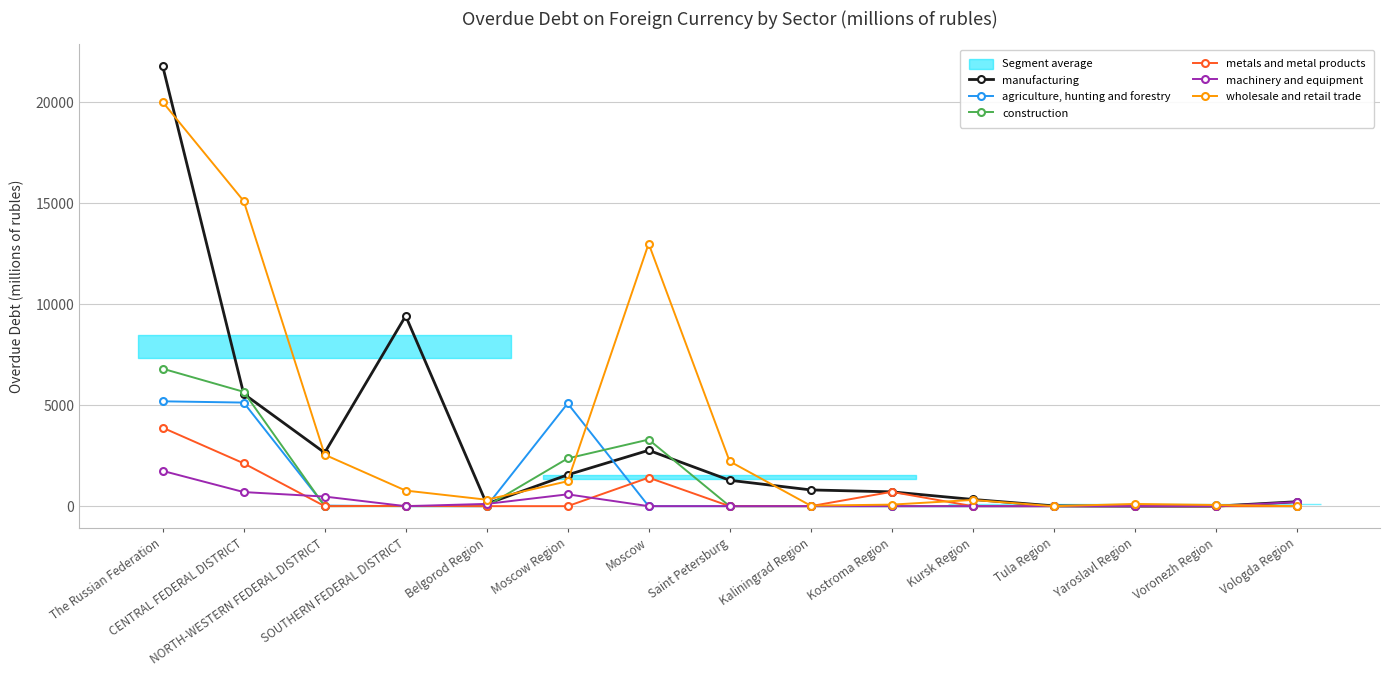

Reading left to right, what are all the values shown in this chart?

manufacturing: The Russian Federation=21793	CENTRAL FEDERAL DISTRICT=5563	NORTH-WESTERN FEDERAL DISTRICT=2645	SOUTHERN FEDERAL DISTRICT=9422	Belgorod Region=112	Moscow Region=1553	Moscow=2767	Saint Petersburg=1283	Kaliningrad Region=805	Kostroma Region=709	Kursk Region=334	Tula Region=14	Yaroslavl Region=0	Voronezh Region=0	Vologda Region=220
agriculture, hunting and forestry: The Russian Federation=5193	CENTRAL FEDERAL DISTRICT=5130	NORTH-WESTERN FEDERAL DISTRICT=27	SOUTHERN FEDERAL DISTRICT=1	Belgorod Region=0	Moscow Region=5090	Moscow=0	Saint Petersburg=0	Kaliningrad Region=1	Kostroma Region=0	Kursk Region=0	Tula Region=0	Yaroslavl Region=0	Voronezh Region=40	Vologda Region=0
construction: The Russian Federation=6808	CENTRAL FEDERAL DISTRICT=5663	NORTH-WESTERN FEDERAL DISTRICT=0	SOUTHERN FEDERAL DISTRICT=0	Belgorod Region=0	Moscow Region=2365	Moscow=3298	Saint Petersburg=0	Kaliningrad Region=0	Kostroma Region=0	Kursk Region=0	Tula Region=0	Yaroslavl Region=0	Voronezh Region=0	Vologda Region=0
metals and metal products: The Russian Federation=3886	CENTRAL FEDERAL DISTRICT=2121	NORTH-WESTERN FEDERAL DISTRICT=0	SOUTHERN FEDERAL DISTRICT=13	Belgorod Region=0	Moscow Region=0	Moscow=1412	Saint Petersburg=0	Kaliningrad Region=0	Kostroma Region=709	Kursk Region=0	Tula Region=0	Yaroslavl Region=0	Voronezh Region=0	Vologda Region=0
machinery and equipment: The Russian Federation=1747	CENTRAL FEDERAL DISTRICT=698	NORTH-WESTERN FEDERAL DISTRICT=475	SOUTHERN FEDERAL DISTRICT=0	Belgorod Region=112	Moscow Region=586	Moscow=0	Saint Petersburg=0	Kaliningrad Region=0	Kostroma Region=0	Kursk Region=0	Tula Region=0	Yaroslavl Region=0	Voronezh Region=0	Vologda Region=203
wholesale and retail trade: The Russian Federation=20014	CENTRAL FEDERAL DISTRICT=15112	NORTH-WESTERN FEDERAL DISTRICT=2549	SOUTHERN FEDERAL DISTRICT=772	Belgorod Region=320	Moscow Region=1235	Moscow=13002	Saint Petersburg=2220	Kaliningrad Region=27	Kostroma Region=76	Kursk Region=308	Tula Region=0	Yaroslavl Region=110	Voronezh Region=59	Vologda Region=4